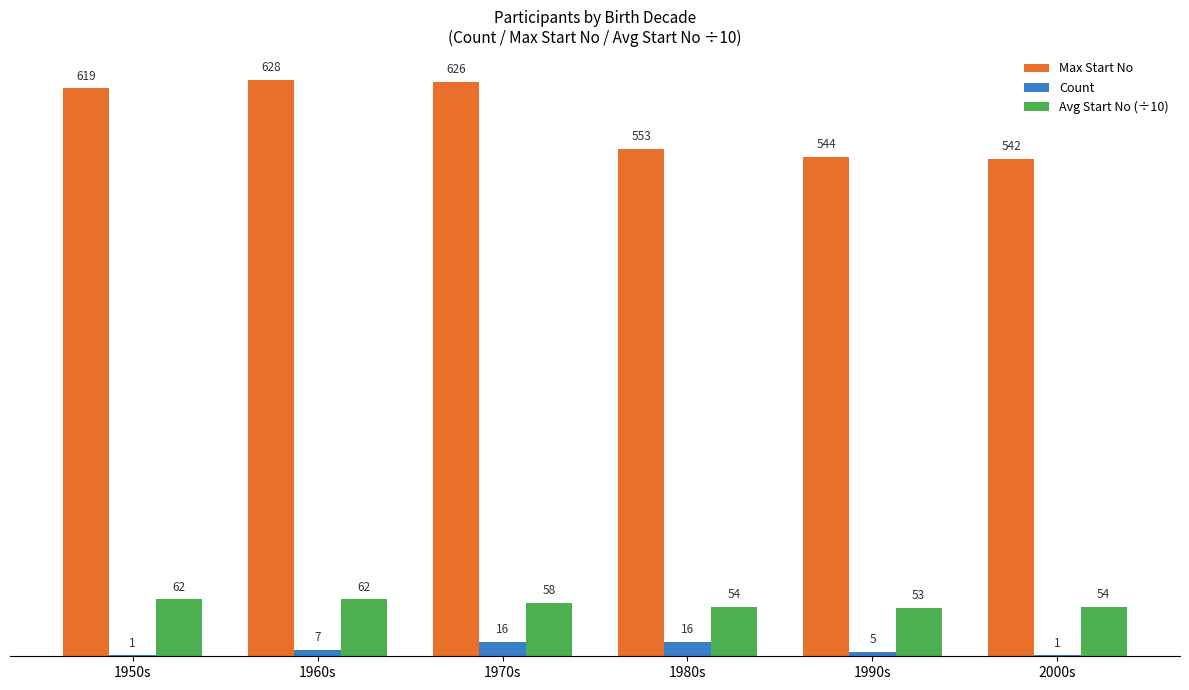

What is the maximum value shown in the chart?

628